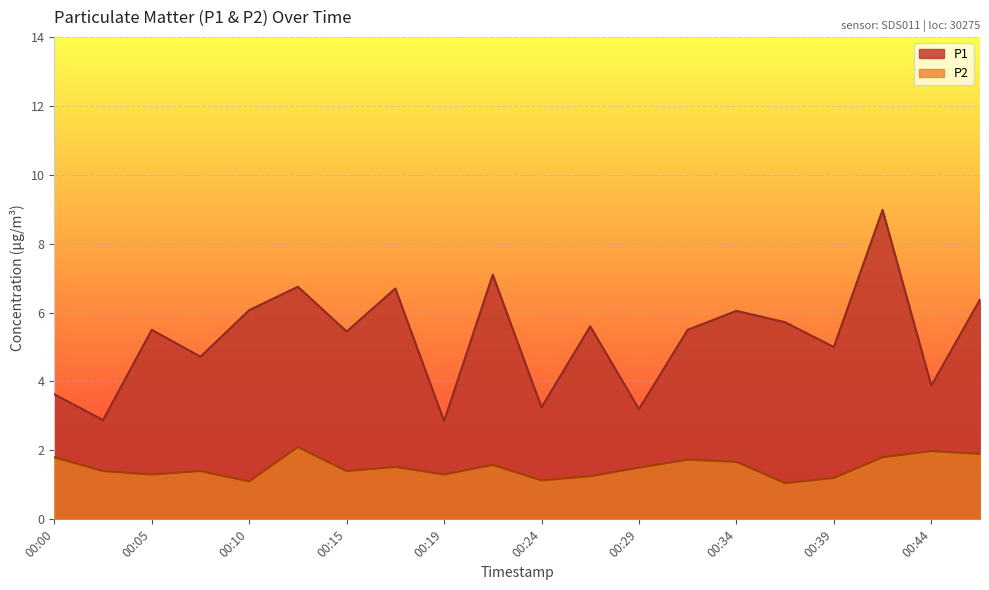

At which category does P1 reach its first local valley?

00:02